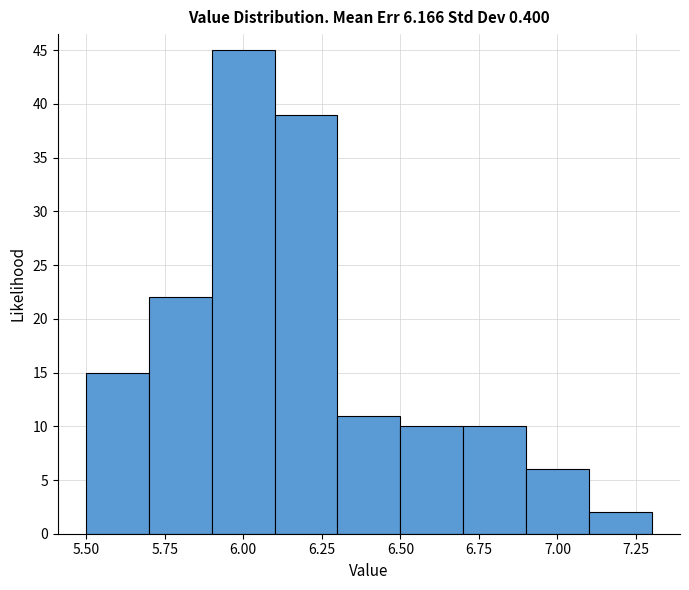

Reading left to right, list every bar in this chart as the range it spans on the x-axis followed by its height. The values are not printed on the chart, so give them approximately, as read against the axis.

5.5 to 5.7: 15
5.7 to 5.9: 22
5.9 to 6.1: 45
6.1 to 6.3: 39
6.3 to 6.5: 11
6.5 to 6.7: 10
6.7 to 6.9: 10
6.9 to 7.1: 6
7.1 to 7.3: 2